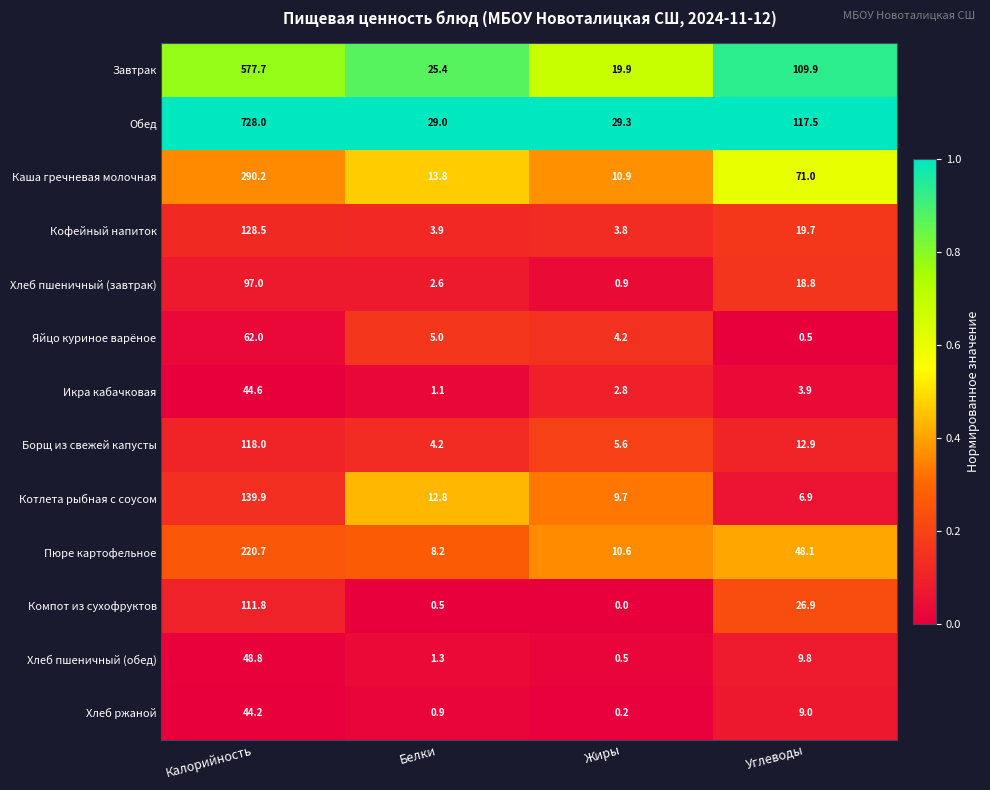

What is the greatest value displayed?

728.0